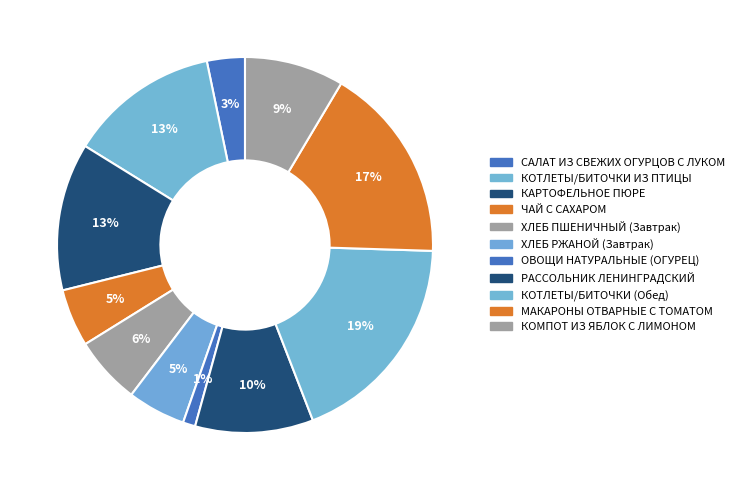

How many segments does this pie chart have?

11